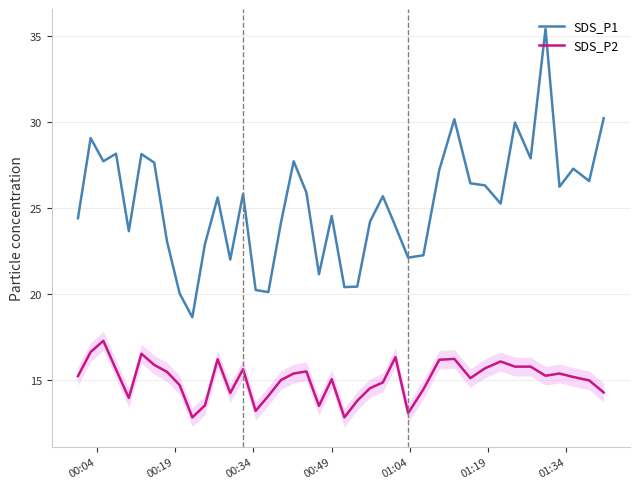

Which series has the largest total across all categories?

SDS_P1